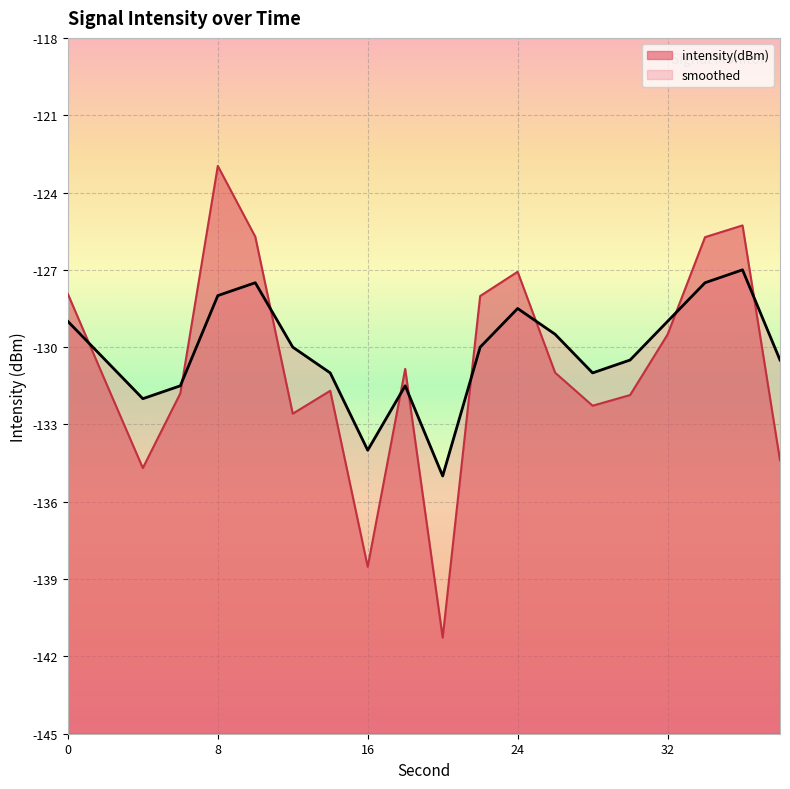

What is the difference between the highest and lowest values at 28?

1.3